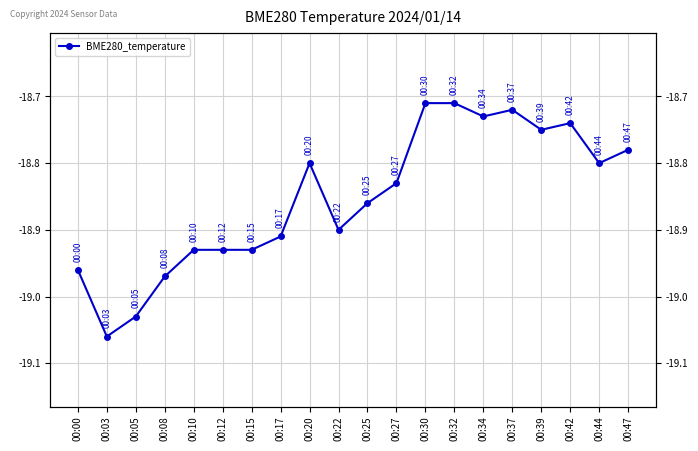

What is the average value?

-18.9